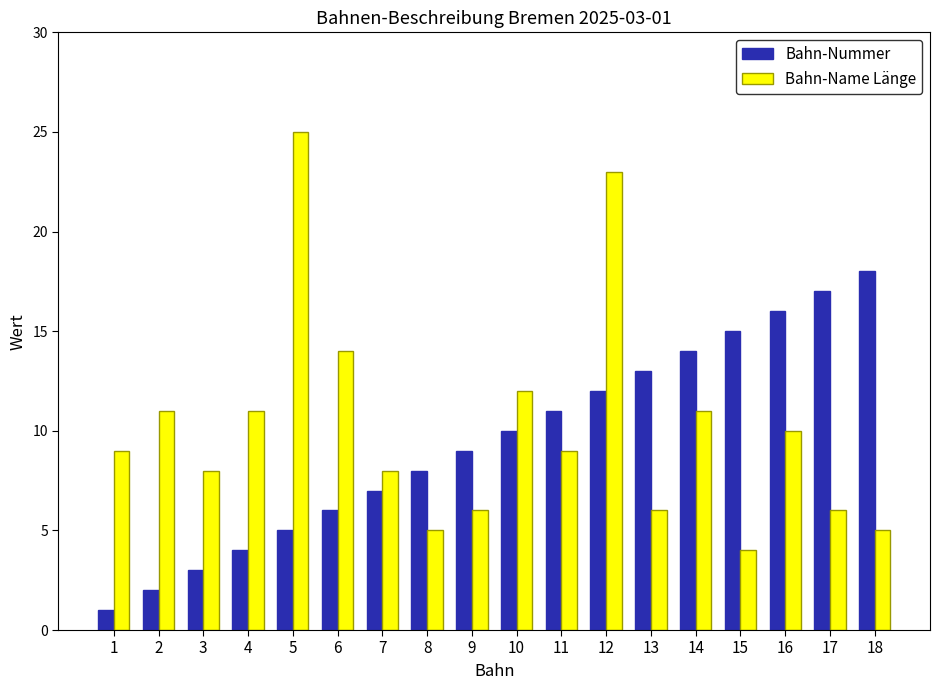

What is the greatest value displayed?

25